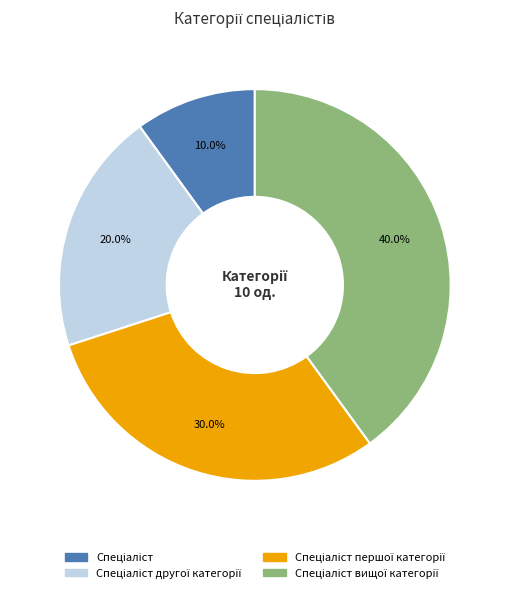

Is there a majority slice in this chart?

No